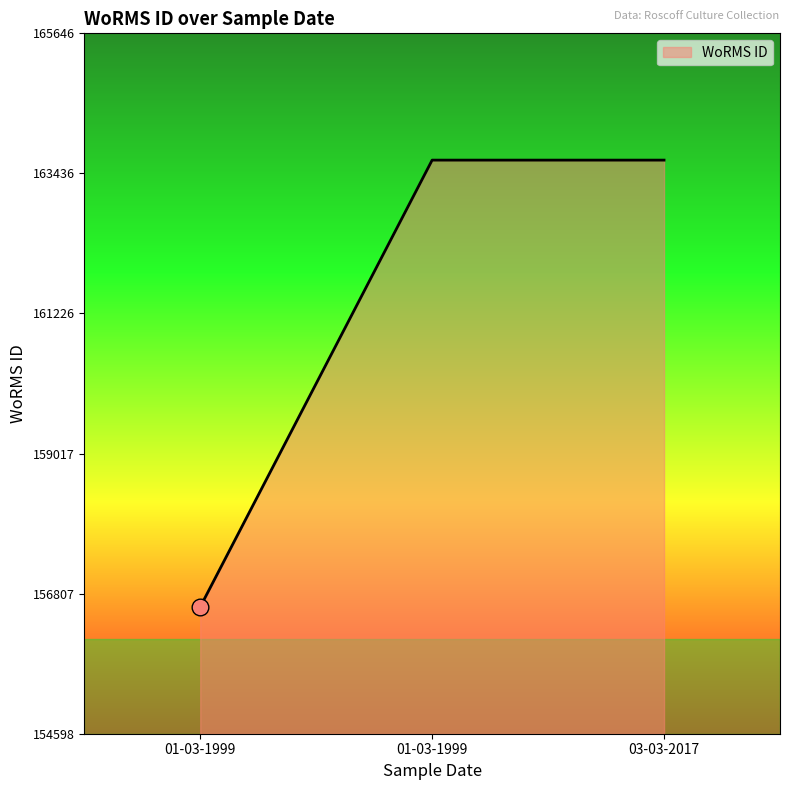

Which has a higher value, 03-03-2017 or 01-03-1999?

03-03-2017